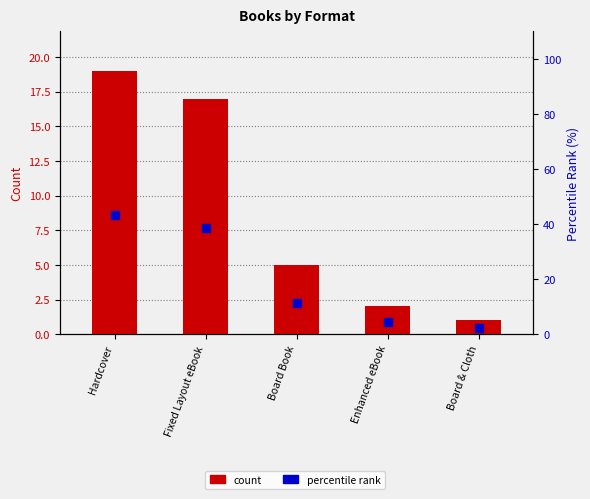

At how many categories does at least one series exceed 20?

2